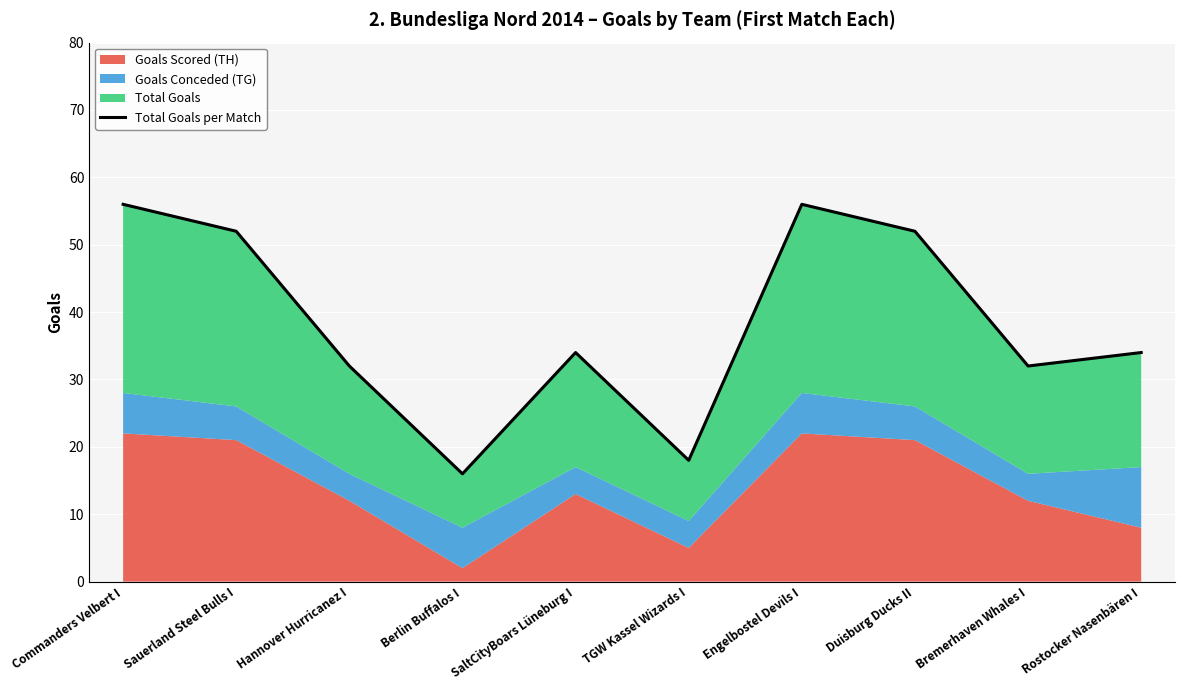

What is the difference between the values at Hannover Hurricanez I and SaltCityBoars Lüneburg I?

2